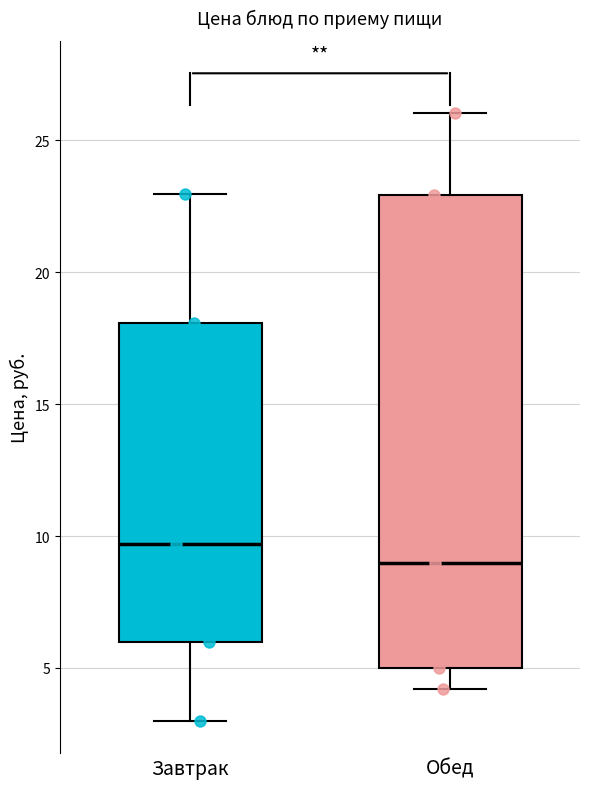

Which box's median line is the highest?

Завтрак